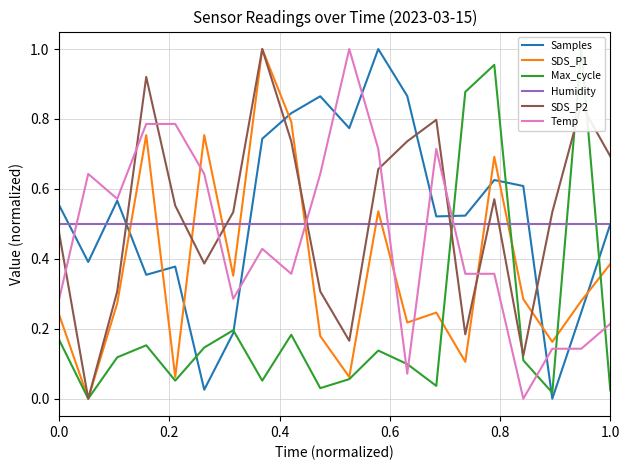

What is the sum of all SDS_P1 values?

7.4